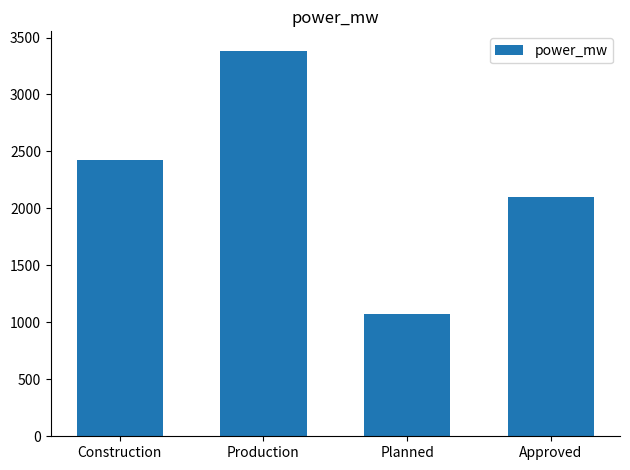

What is the difference between the second highest and second lowest values?

328